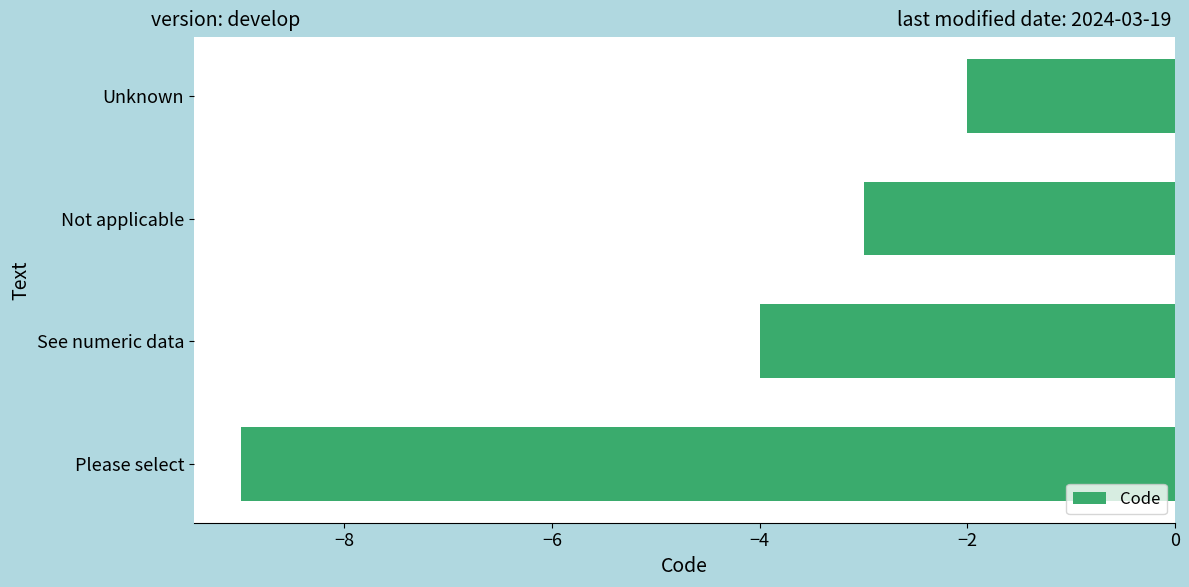

The value at Unknown is -3. True or false?

False